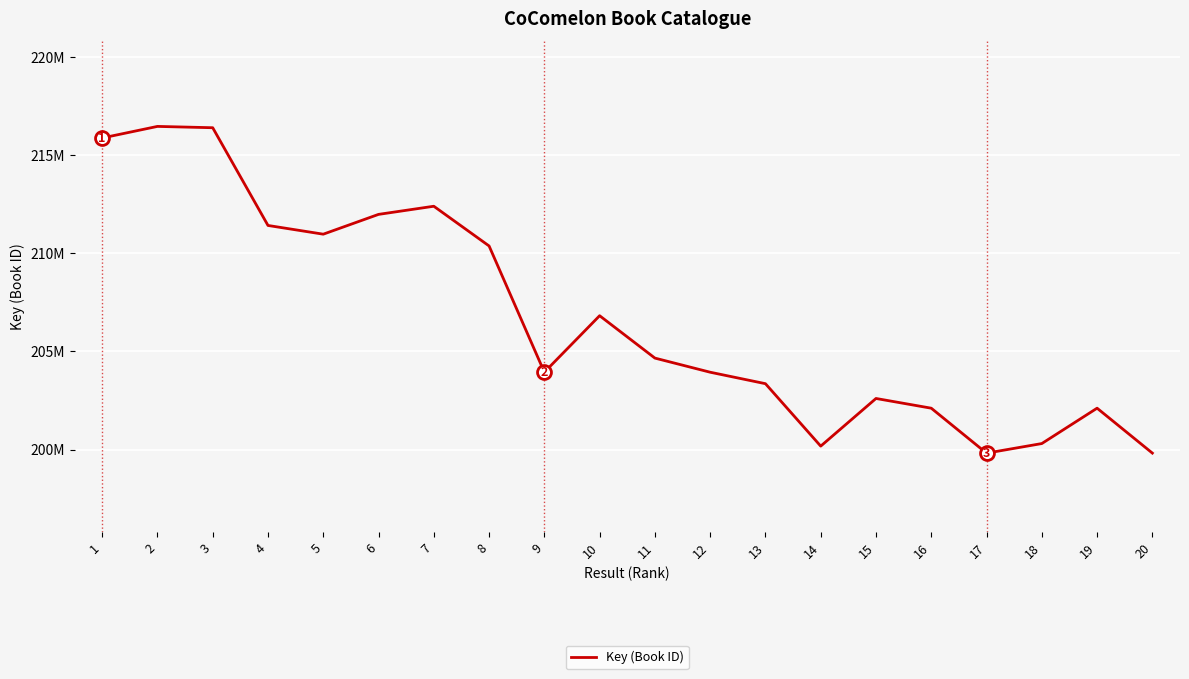

Does the chart display data point markers on the line(s)?

No